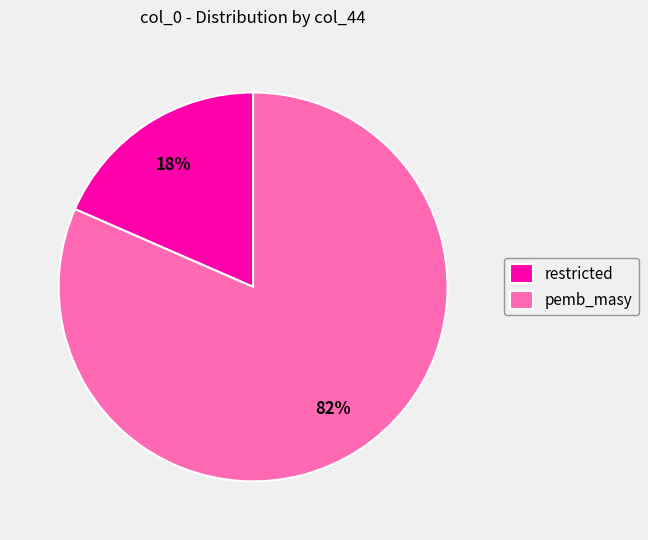

Which category has the biggest portion of the pie?

pemb_masy